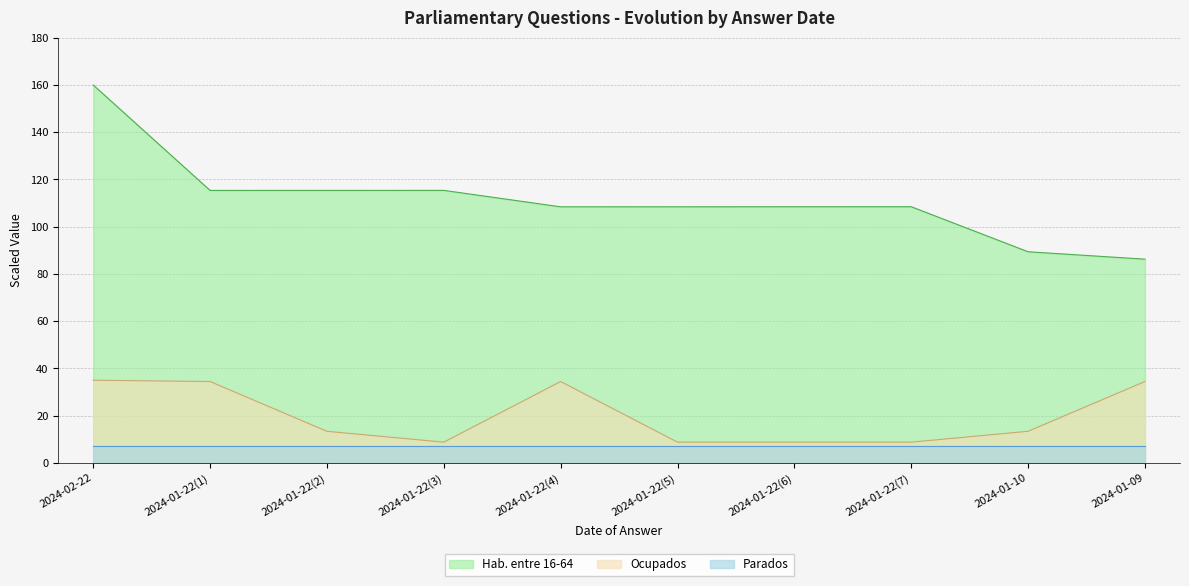

What is the difference between the second highest and minimum values in the Ocupados series?

25.7